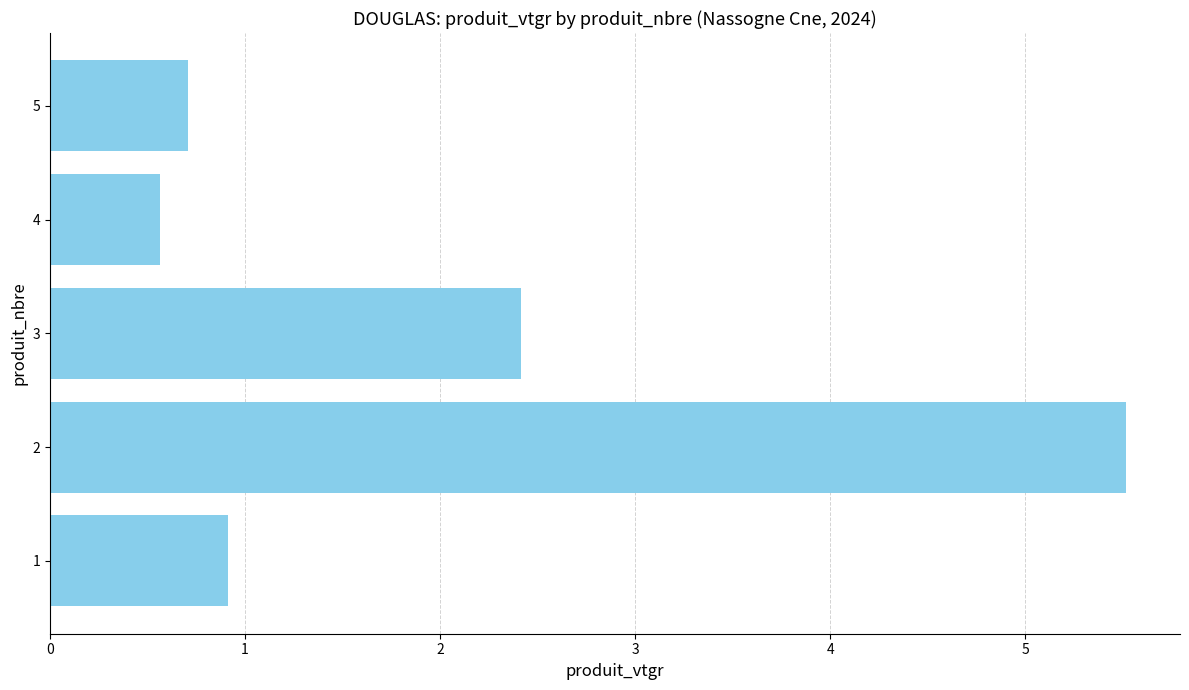

List the labels in order of value, largest first.

2, 3, 1, 5, 4